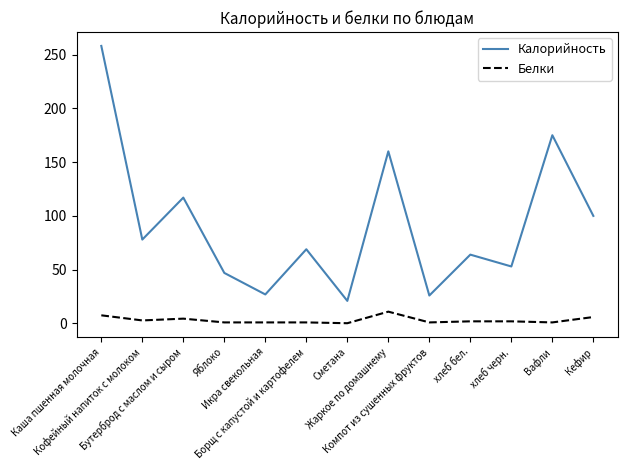

What is the greatest value displayed?

258.0